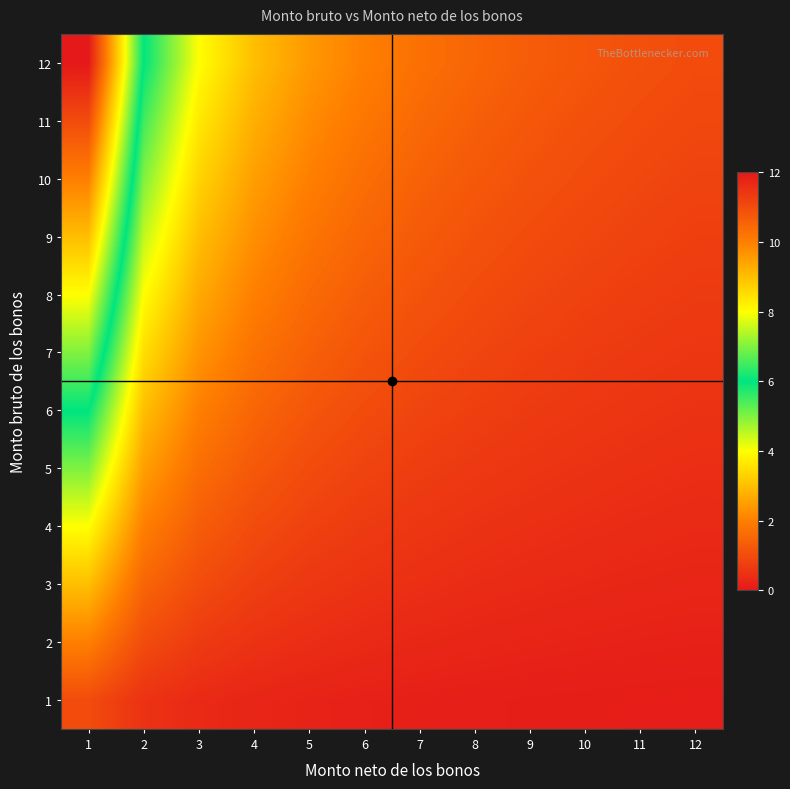

Rank the series by their maximum value, from lowest to highest.

1, 2, 3, 4, 5, 6, 7, 8, 9, 10, 11, 12